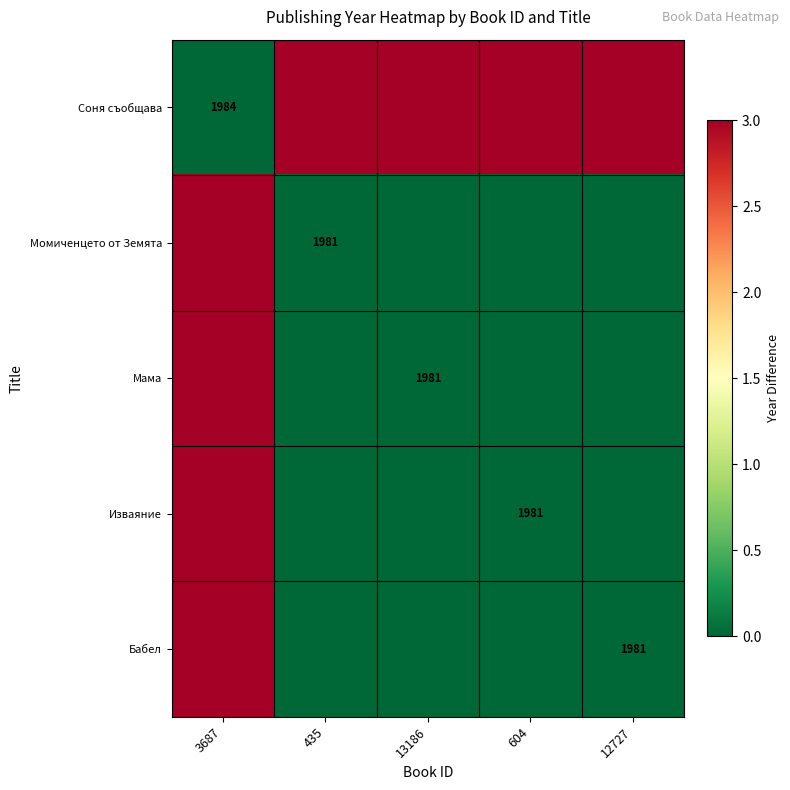

Is it true that Бабел equals 940 at 12727?

False